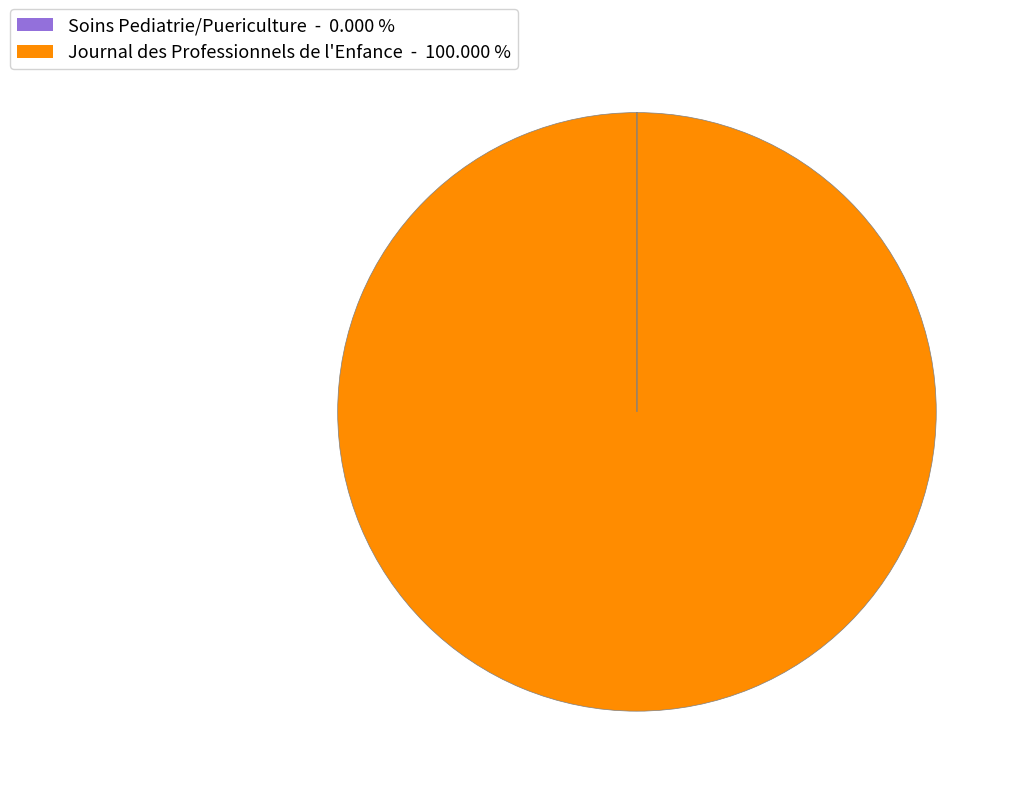

Does Journal des Professionnels de l'Enfance represent more than half of the total?

Yes